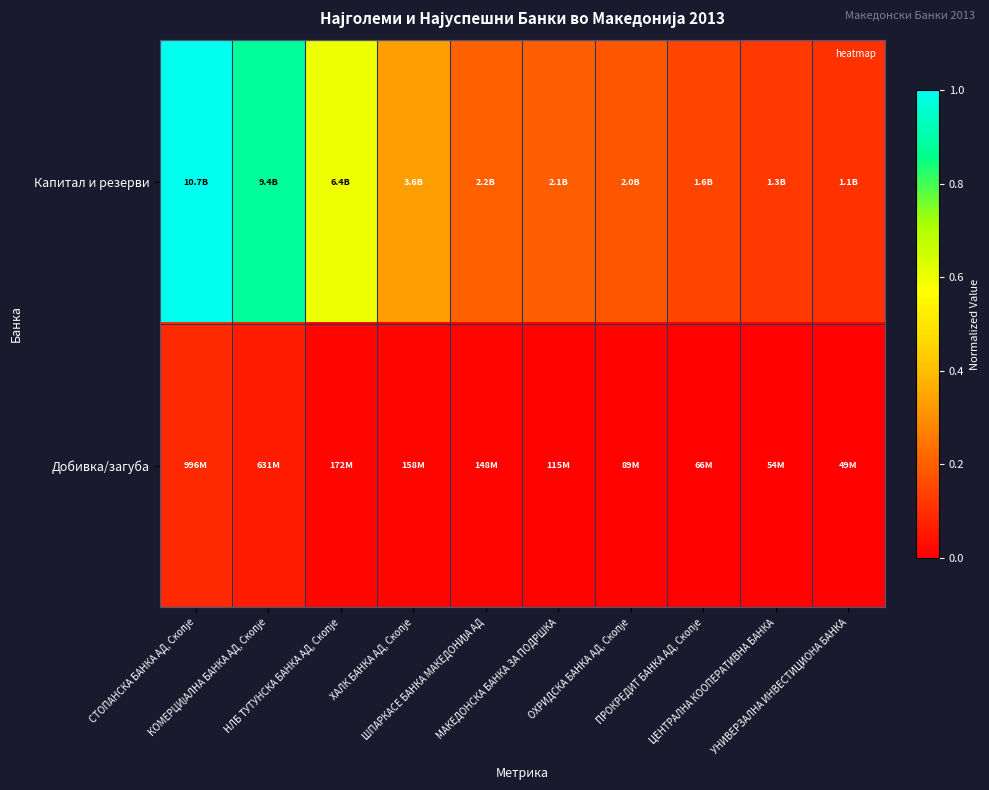

At КОМЕРЦИЈАЛНА БАНКА АД, Скопје, list the series in order from smallest to largest.

Добивка/загуба, Капитал и резерви